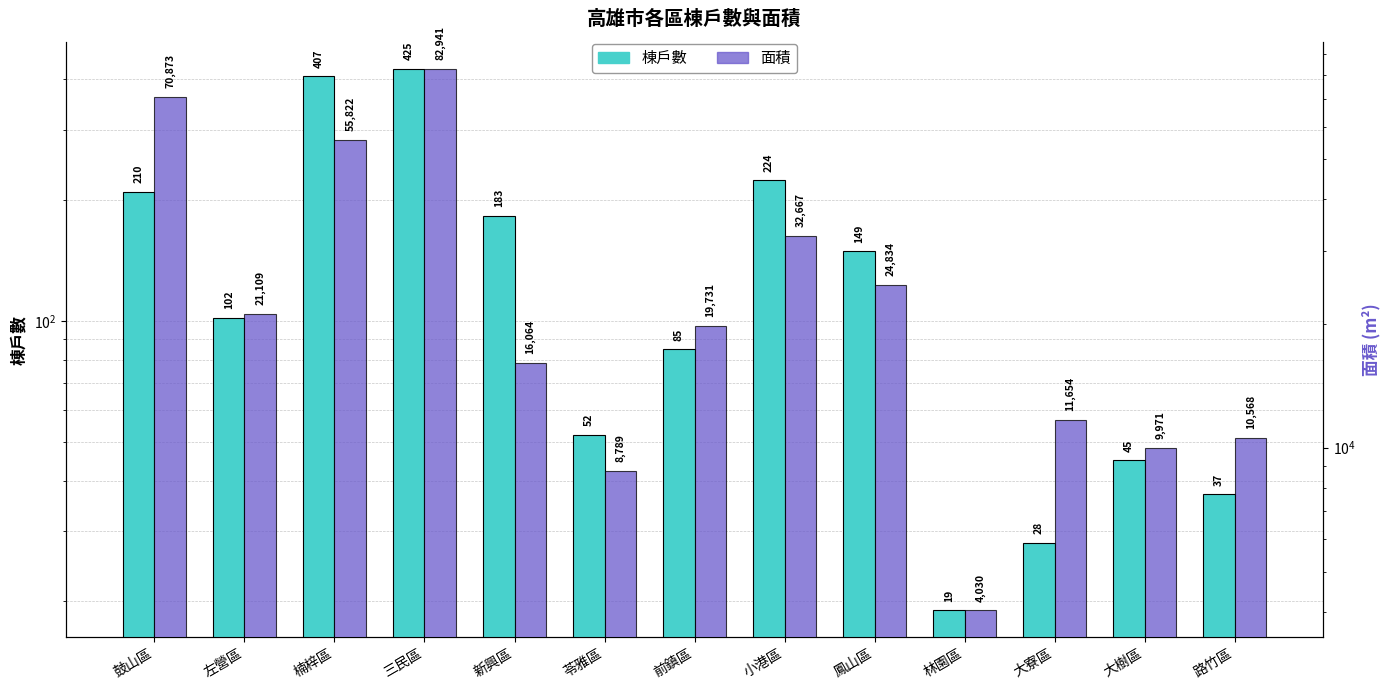

Is it true that 棟戶數 equals 85.0 at 前鎮區?

True